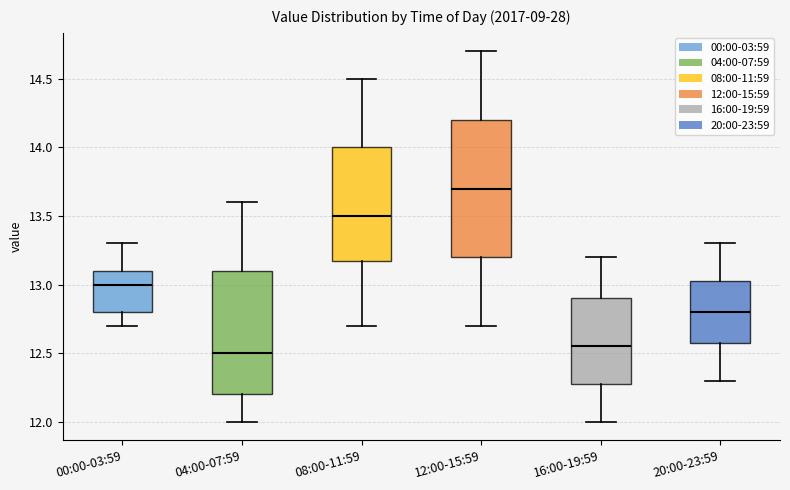

Where is the upper edge of the box for 20:00-23:59 on the y-axis? The values are not printed on the chart, so give them approximately, as read against the axis.

13.05